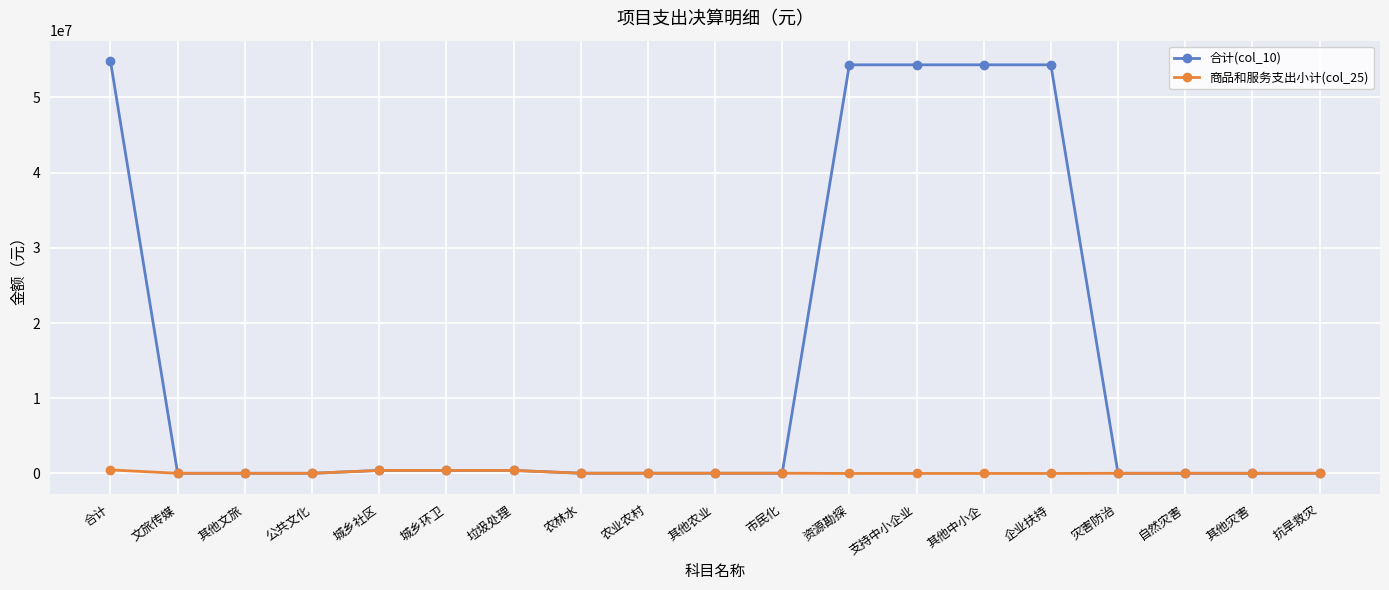

At which label does 商品和服务支出小计(col_25) first exceed 20000?

合计